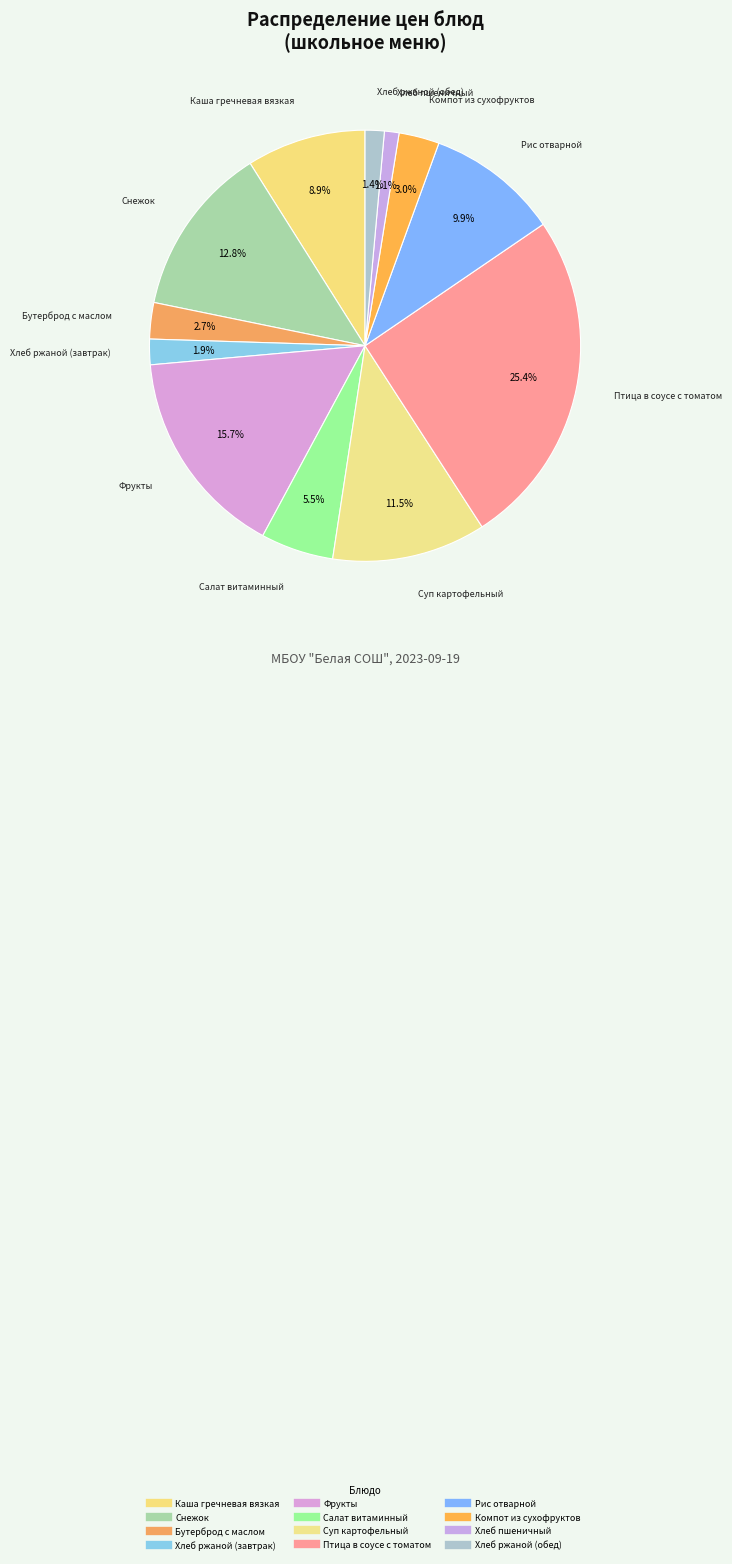

How many slices are in this pie chart?

12